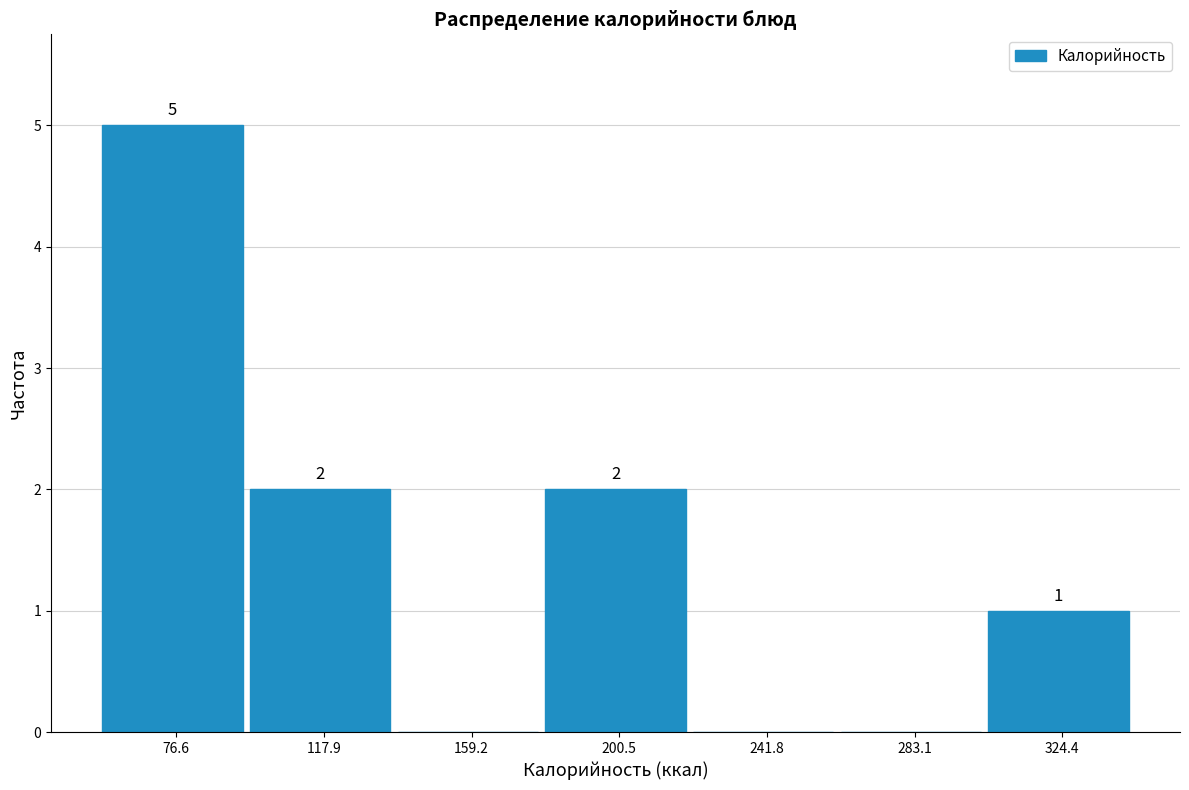

Over which range of the x-axis is the bar tallest?

55 to 95